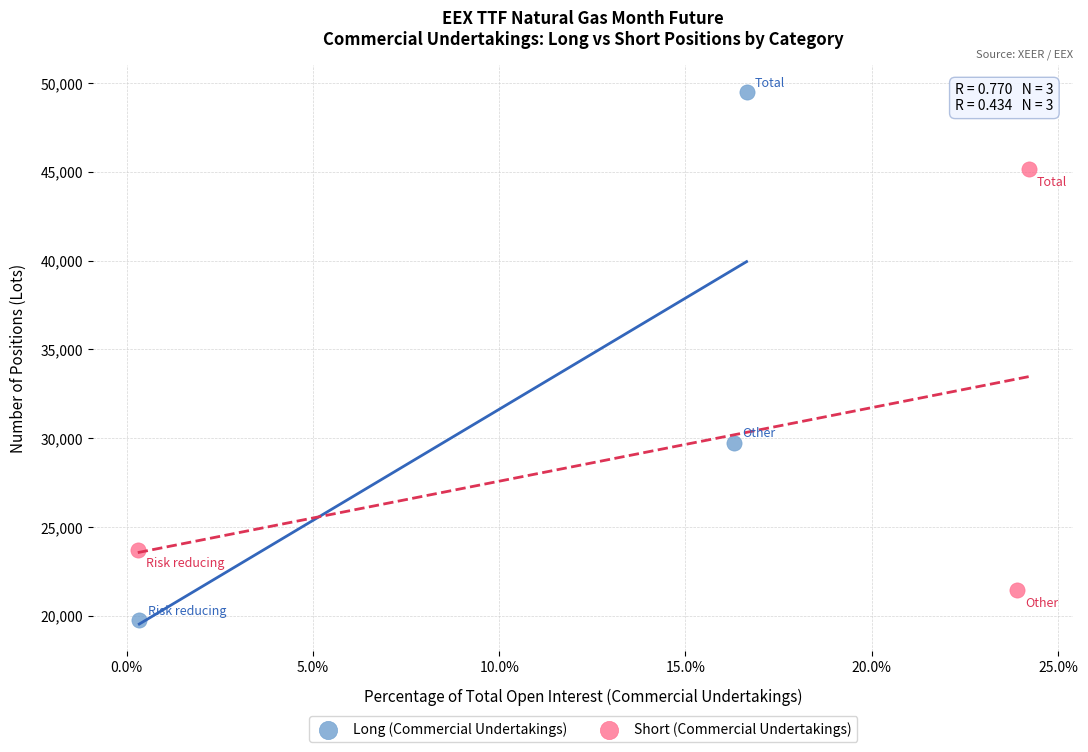

Which series reaches the minimum Y coordinate?

Long (Commercial Undertakings)